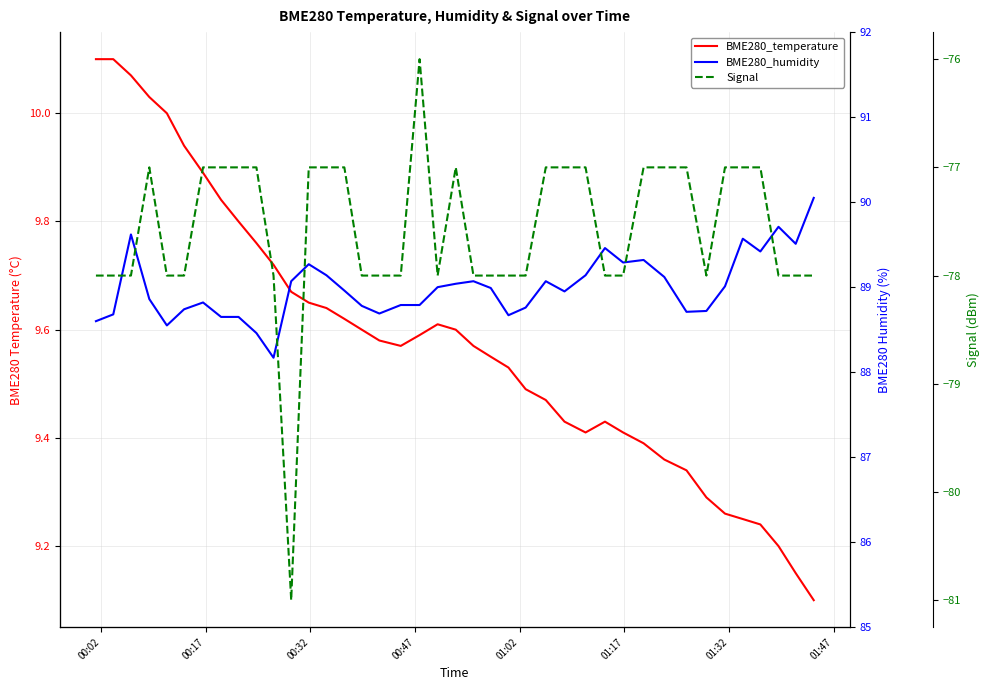

At which label is Signal closest to -78?

00:02